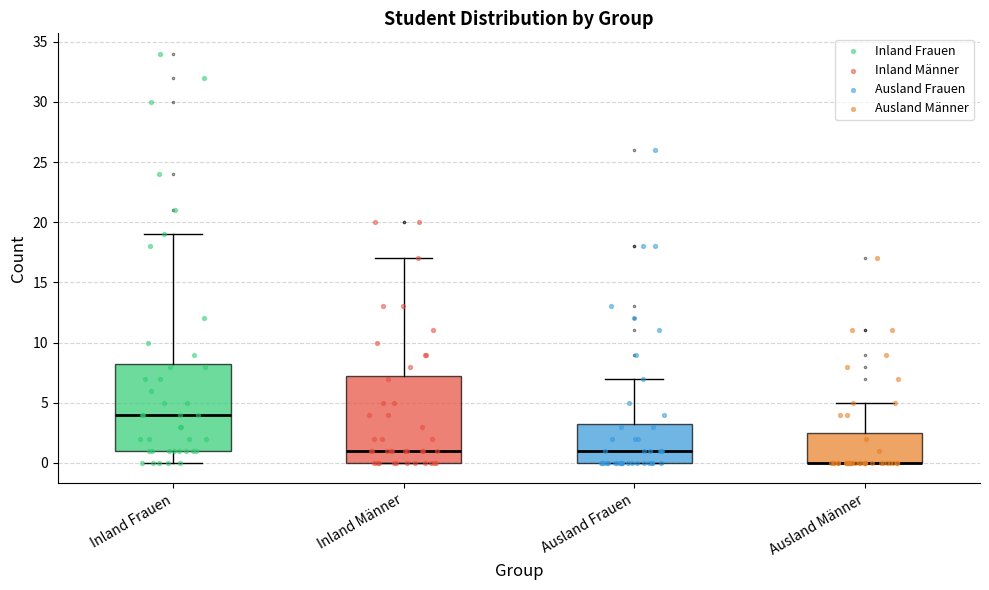

Reading left to right, transcribe this box plot: for each box, give where its median line is, the range the box spans, and where its two whiskers end, as read against the y-axis. The values are not printed on the chart, so give them approximately, as read against the axis.

Inland Frauen: median 4.0, box 1.0 to 8.5, whiskers 0.0 to 19.0
Inland Männer: median 1.0, box 0.0 to 7.5, whiskers 0.0 to 17.0
Ausland Frauen: median 1.0, box 0.0 to 3.5, whiskers 0.0 to 7.0
Ausland Männer: median 0.0 (drawn on the box's lower edge), box 0.0 to 2.5, whiskers 0.0 to 5.0